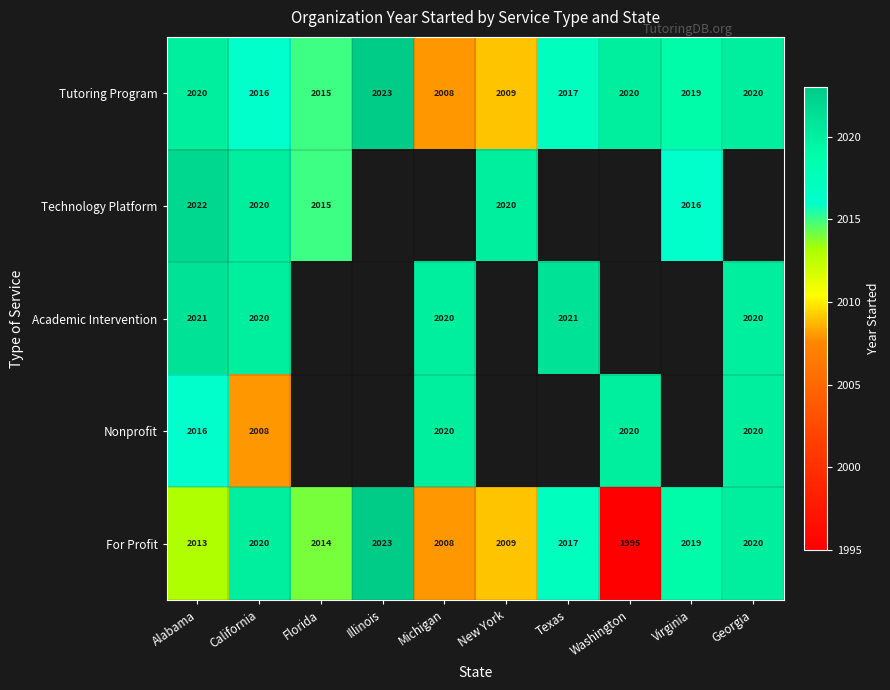

Is it true that For Profit equals 3609.0 at Texas?

False